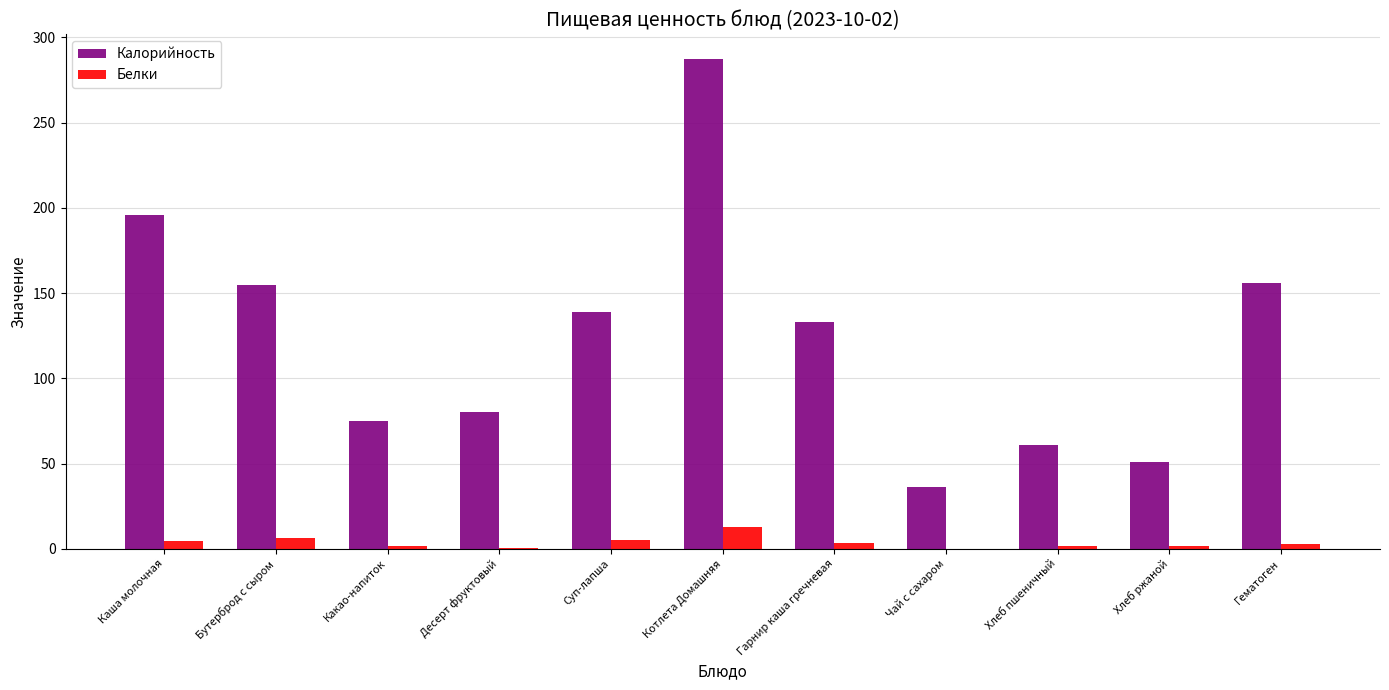

Which series has the largest total across all categories?

Калорийность